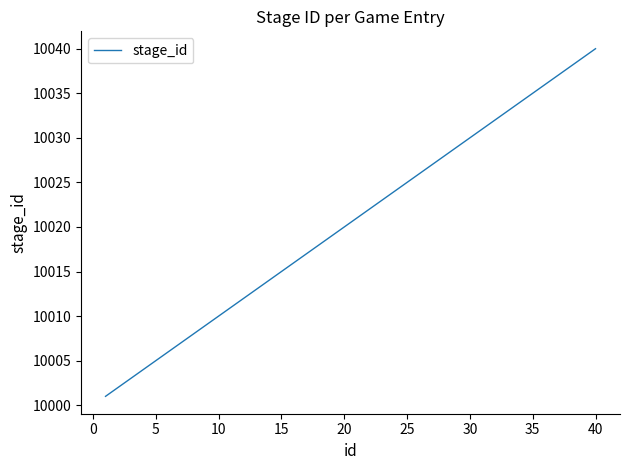

What is the smallest value displayed?

10001